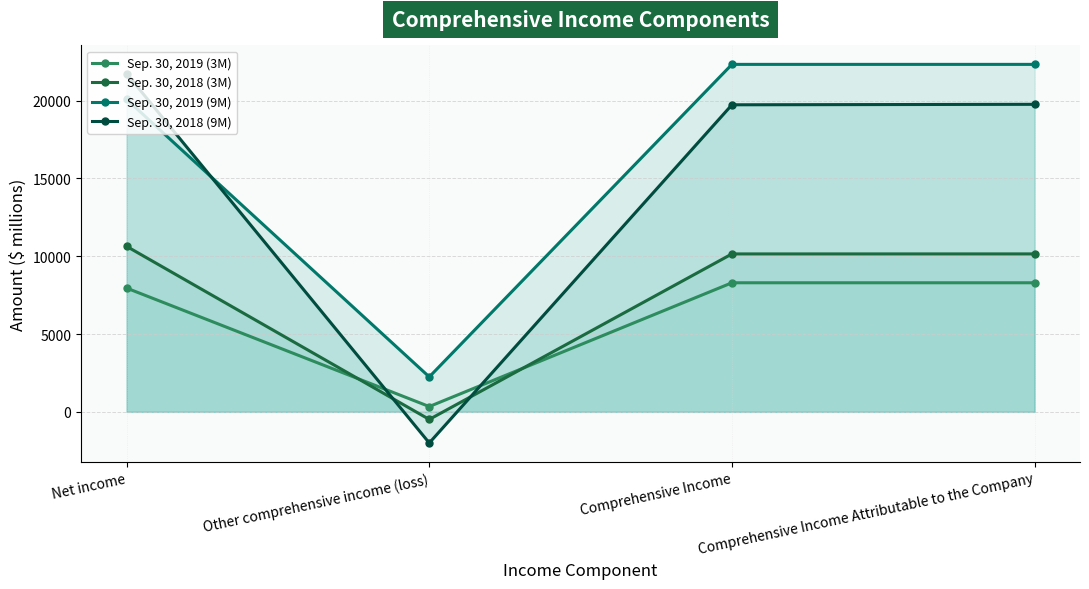

What are all the series names shown in the legend?

Sep. 30, 2019 (3M), Sep. 30, 2018 (3M), Sep. 30, 2019 (9M), Sep. 30, 2018 (9M)